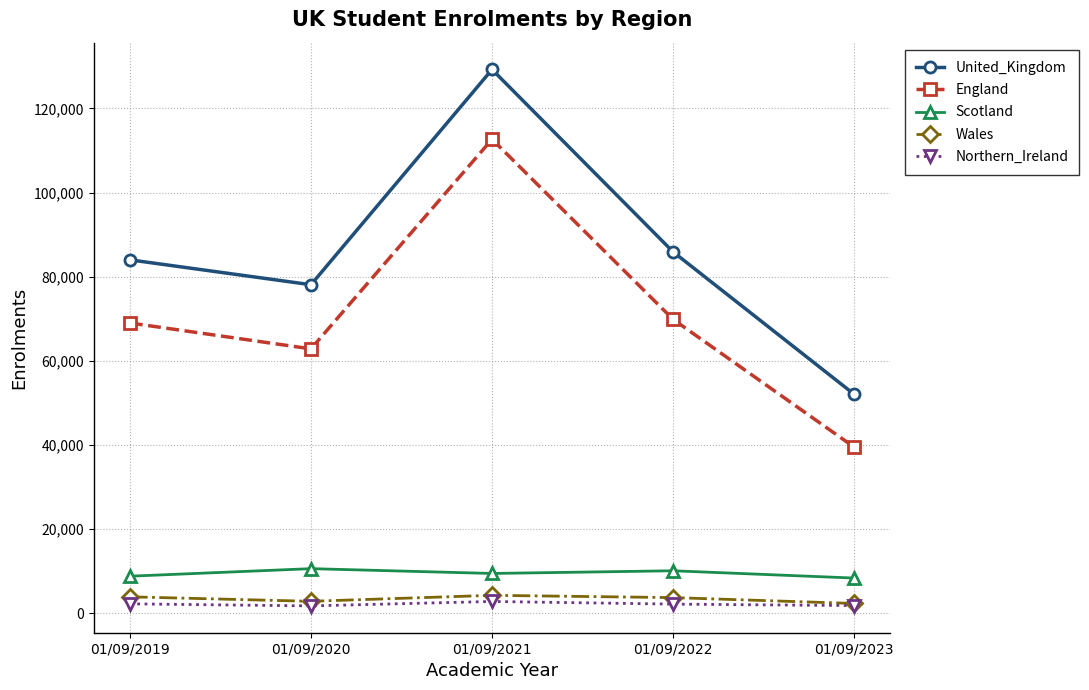

What is the sum of the Northern_Ireland values at 01/09/2022 and 01/09/2021?

5012.3